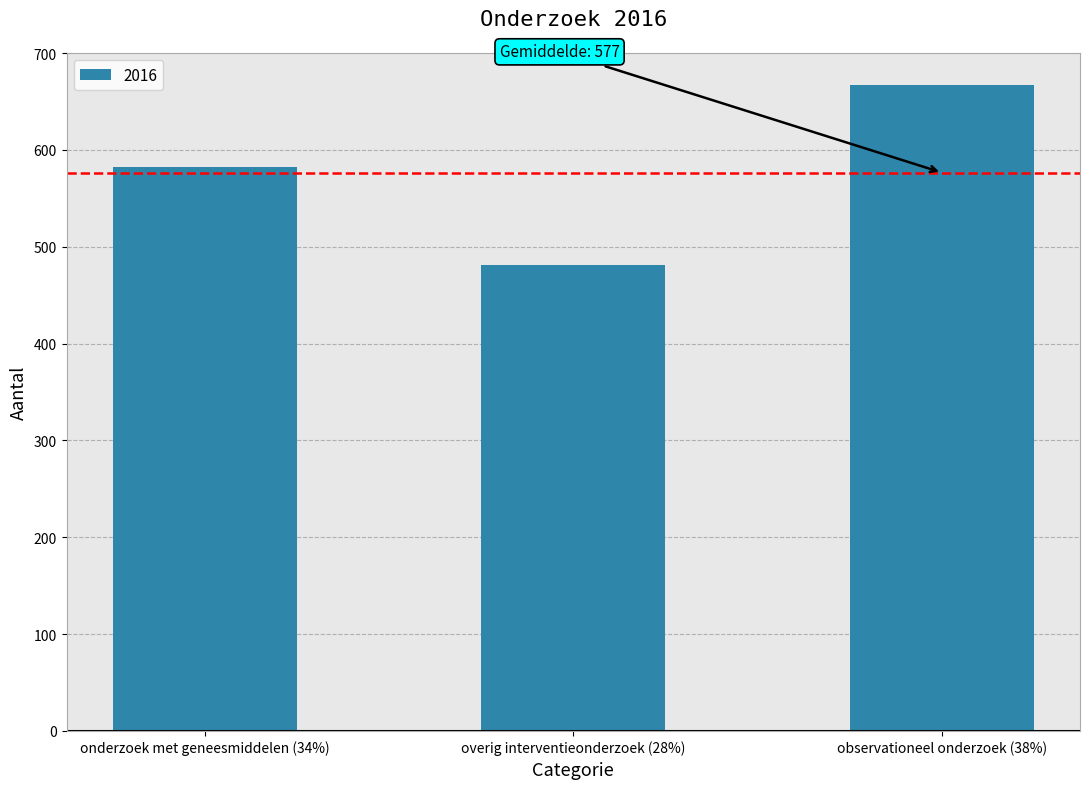

Reading left to right, transcribe all the data shown in this chart.

onderzoek met geneesmiddelen (34%)=582	overig interventieonderzoek (28%)=481	observationeel onderzoek (38%)=667